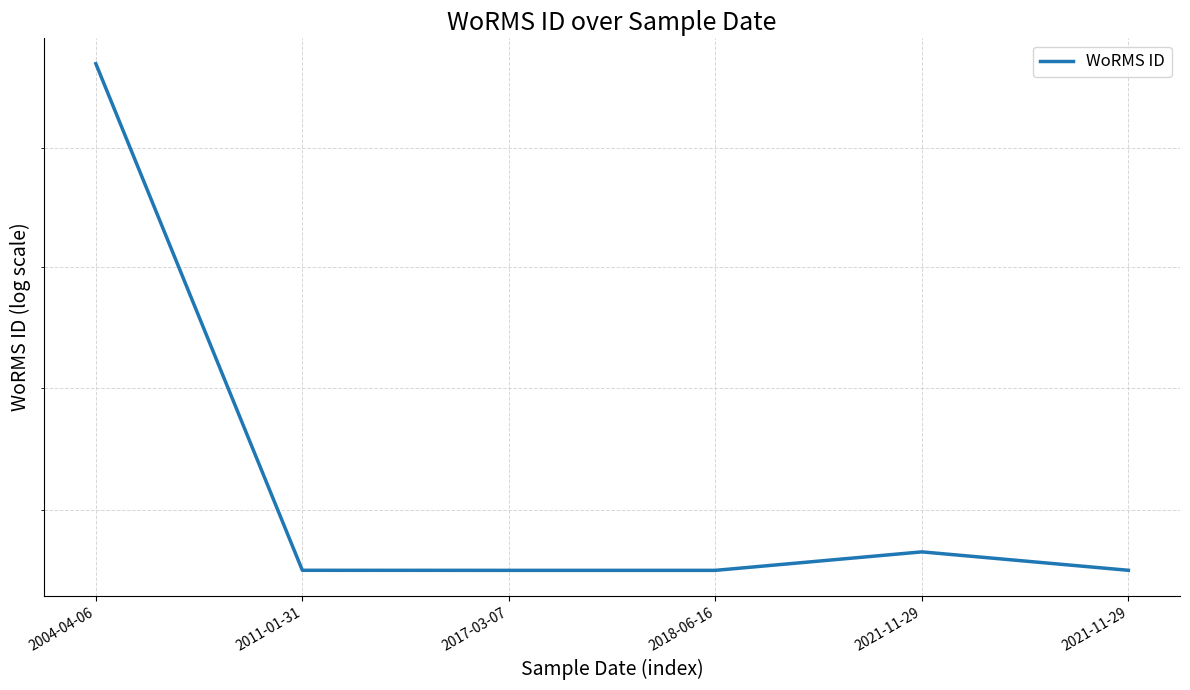

What is the sum of all values?

902849